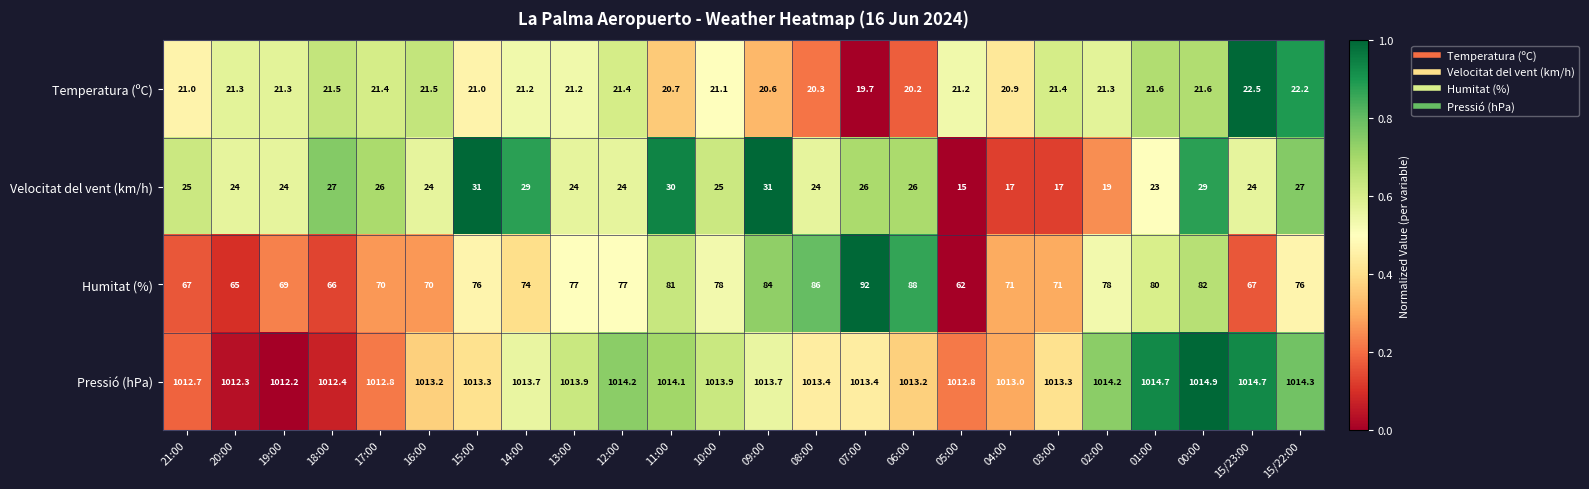

What is the difference between the Humitat (%) values at 01:00 and 21:00?

13.0